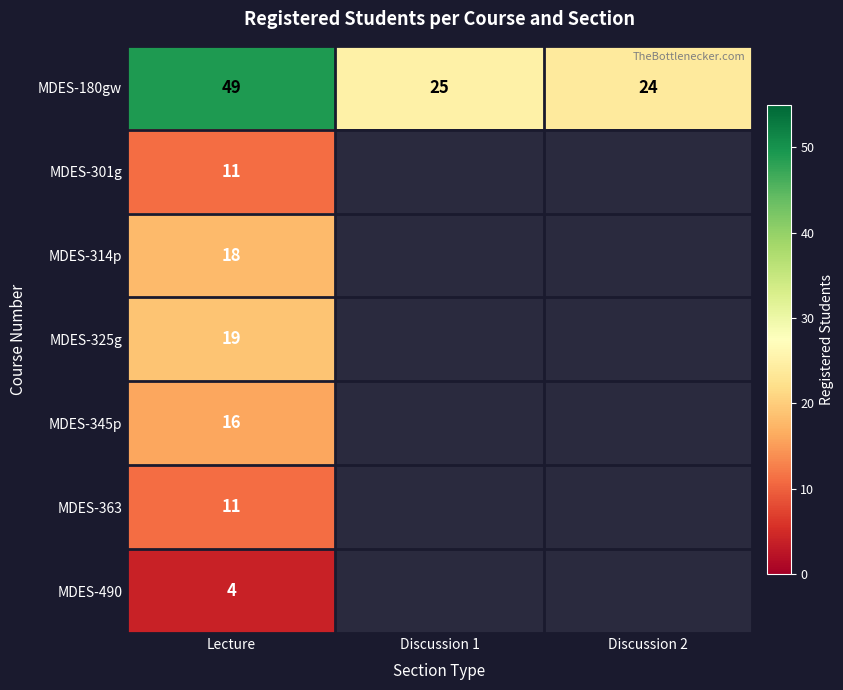

What is the difference between the highest and lowest values at Lecture?

45